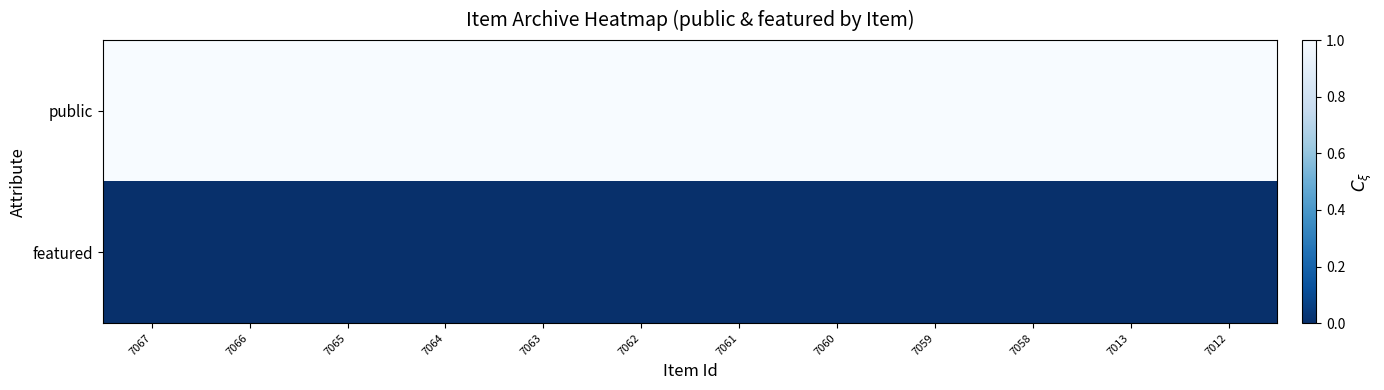

How many distinct data groups are displayed?

2